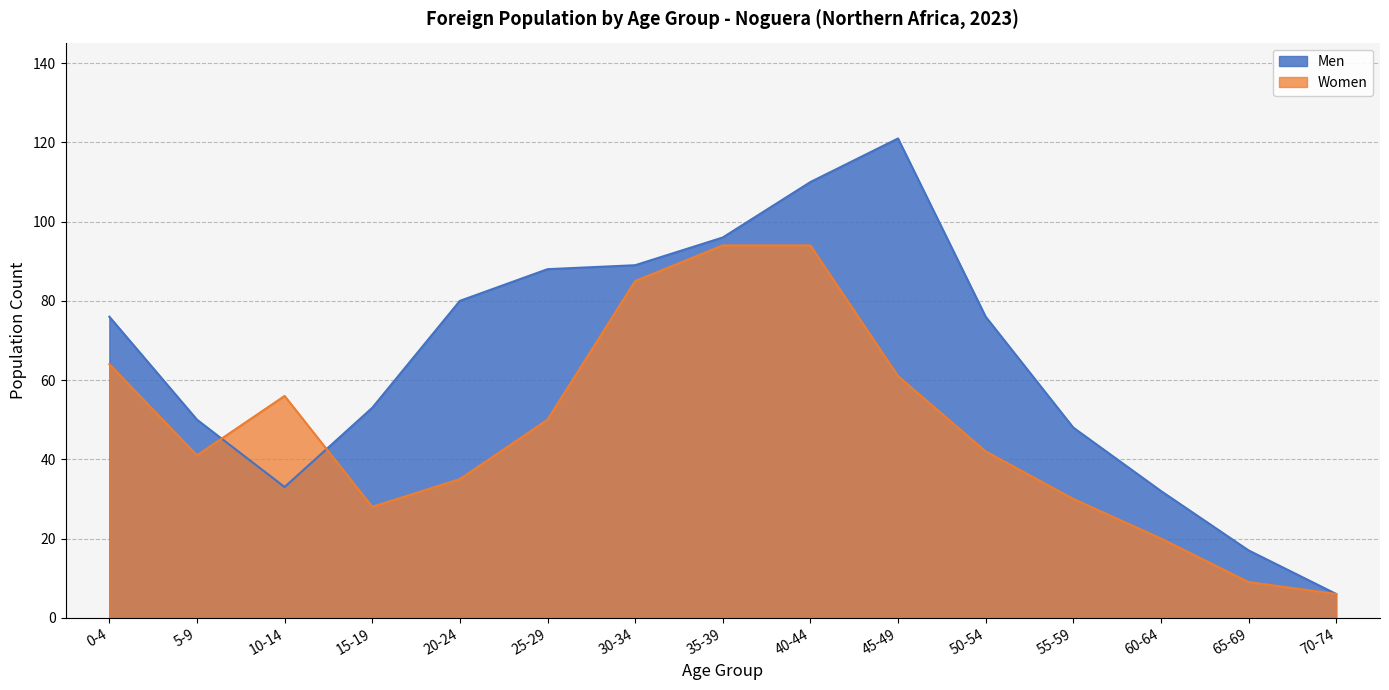

Reading left to right, what are all the values shown in this chart?

Men: 0-4=76	5-9=50	10-14=33	15-19=53	20-24=80	25-29=88	30-34=89	35-39=96	40-44=110	45-49=121	50-54=76	55-59=48	60-64=32	65-69=17	70-74=6
Women: 0-4=64	5-9=41	10-14=56	15-19=28	20-24=35	25-29=50	30-34=85	35-39=94	40-44=94	45-49=61	50-54=42	55-59=30	60-64=20	65-69=9	70-74=6